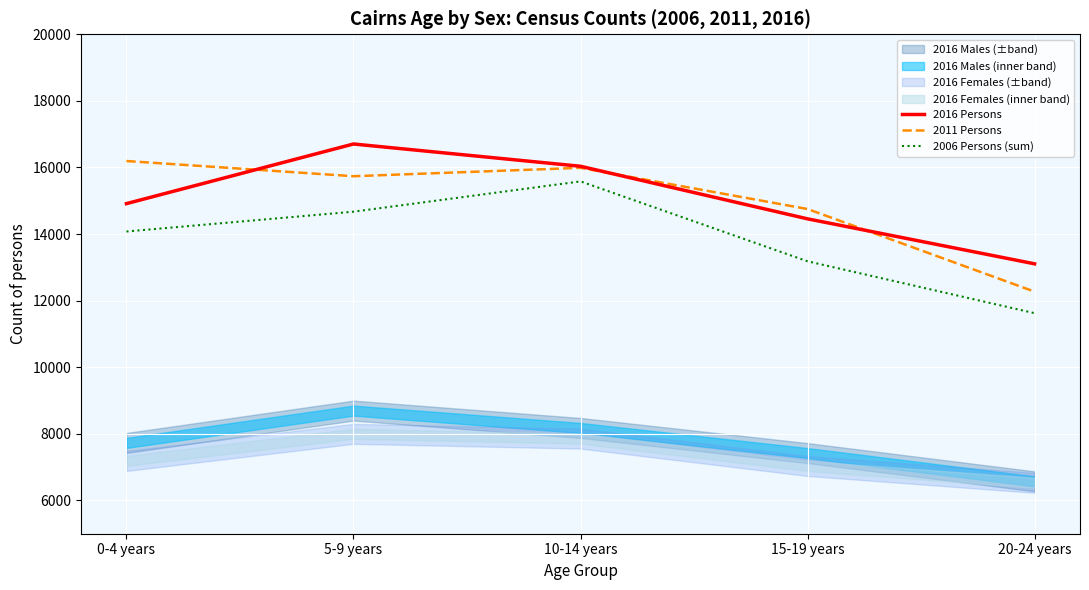

What is the maximum value for 2011 Persons?

16194